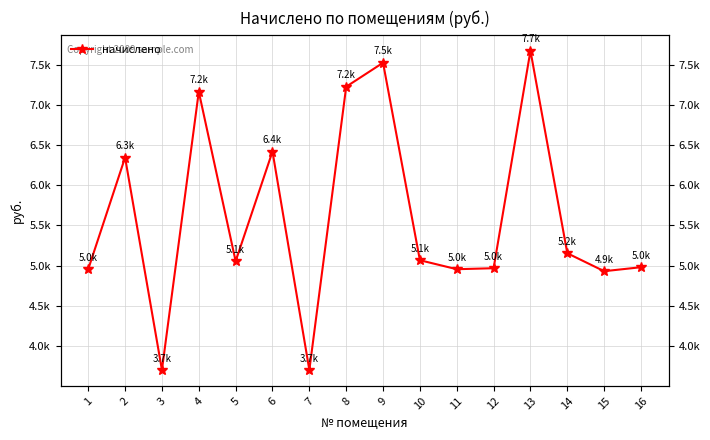

What is the value of the 11th point from the left?

4955.6